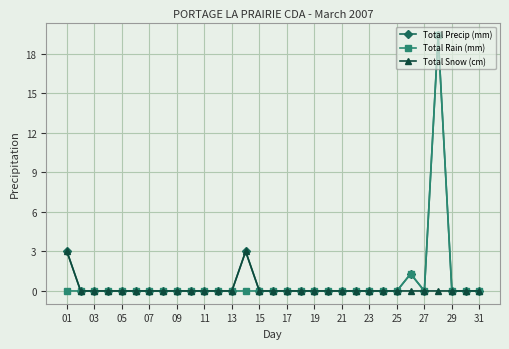

What is the greatest value displayed?

19.4